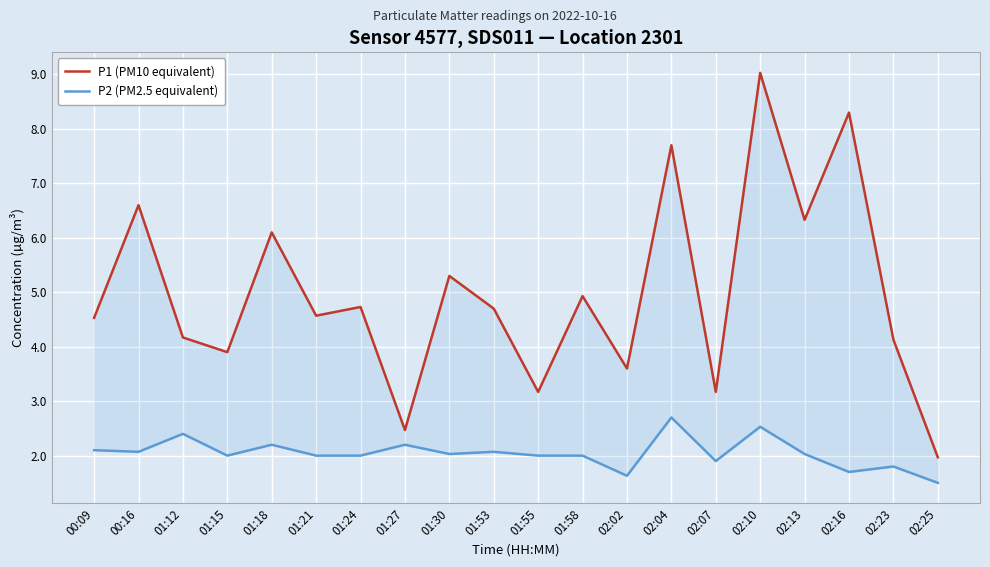

What is the label of the 12th point from the right?

01:30